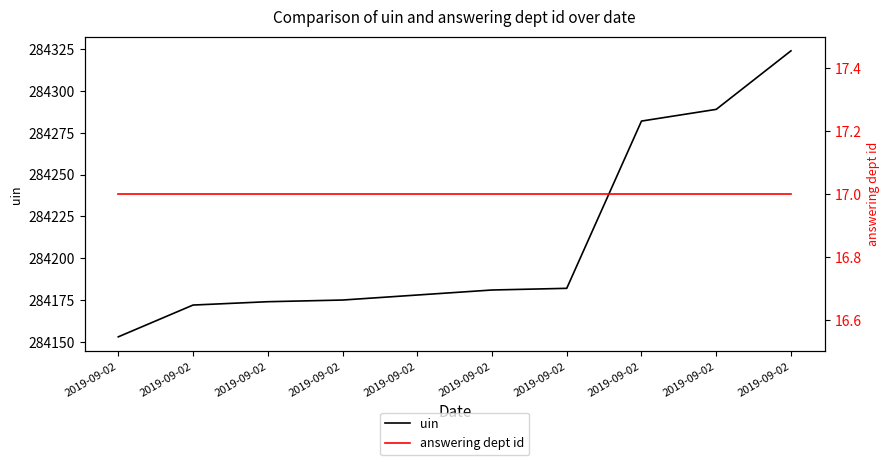

What are all the series names shown in the legend?

uin, answering dept id